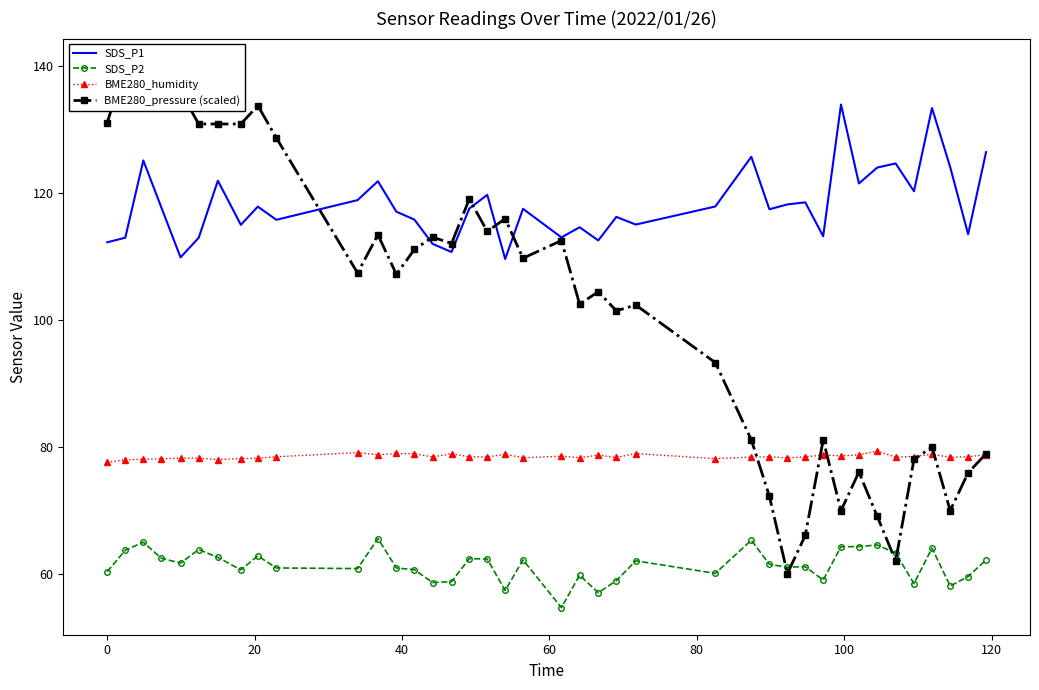

What is the minimum value for BME280_humidity?

77.5